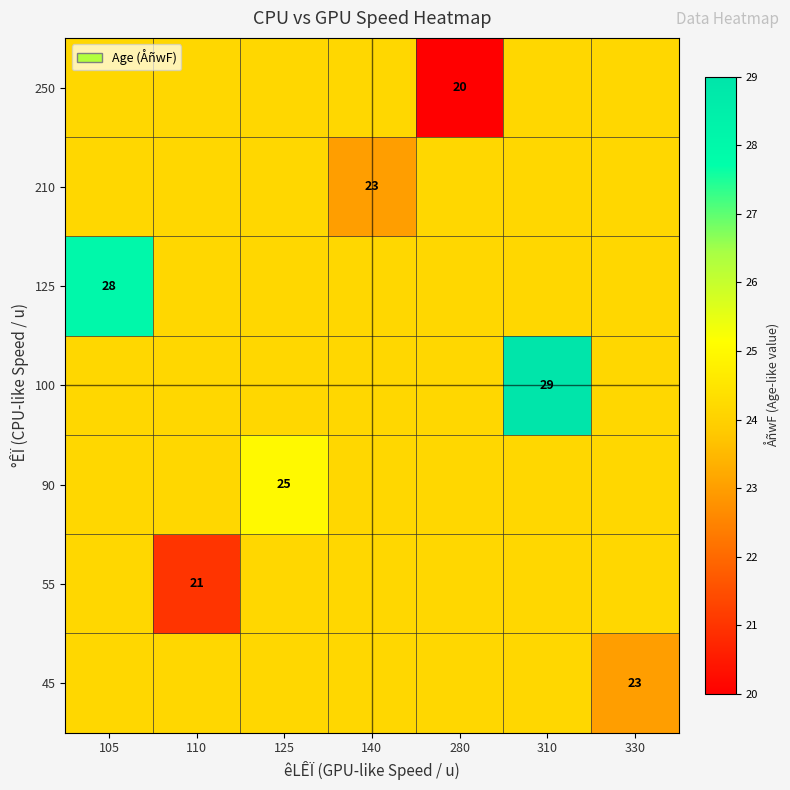

What is the sum of all 55 values?

165.9